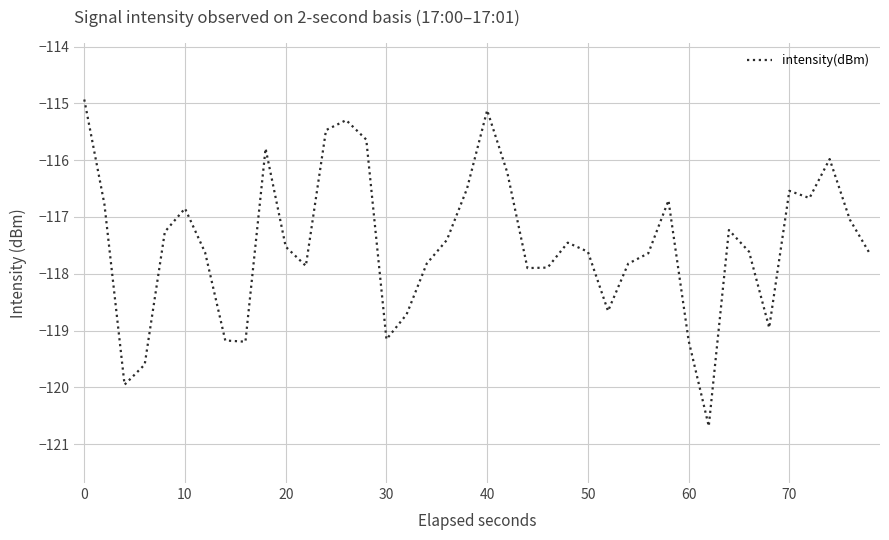

How many lines are shown in the chart?

1